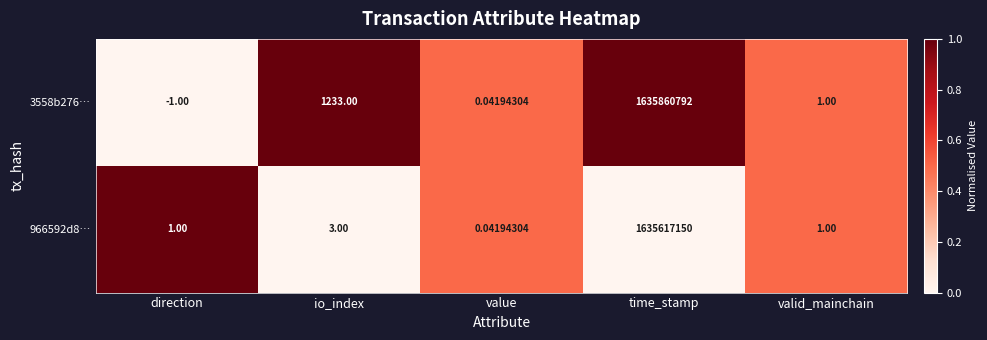

Which category has the highest value across all series?

time_stamp